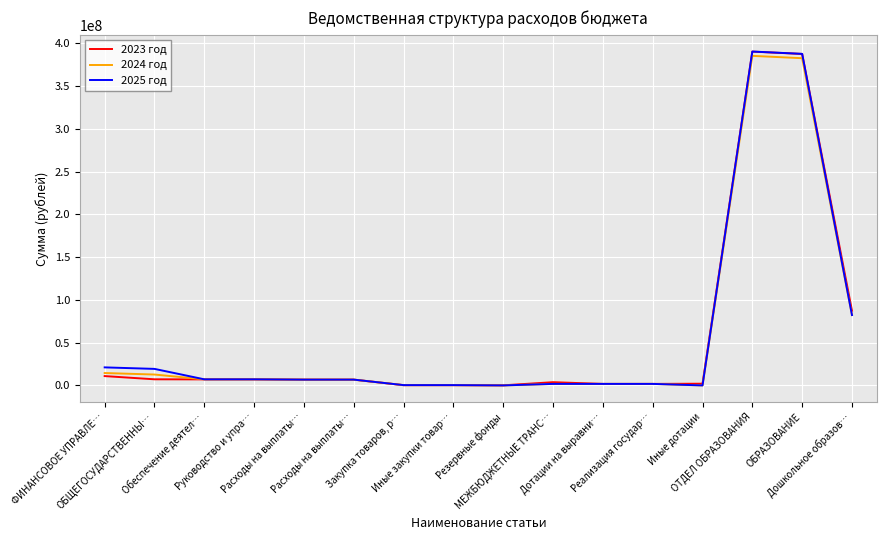

What is the label of the 9th point from the left?

Резервные фонды